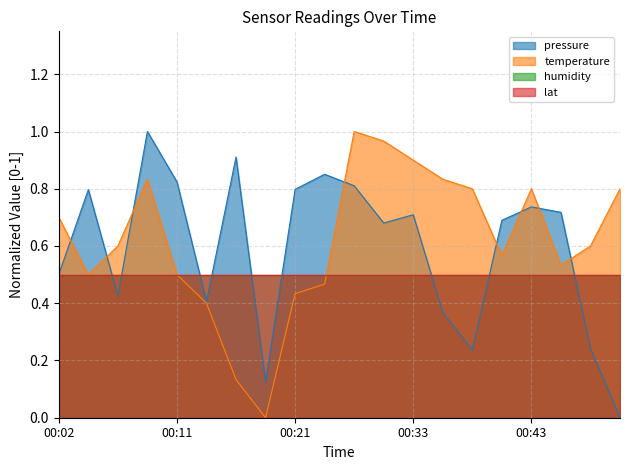

The value of pressure at 00:16 is 1.3. True or false?

False